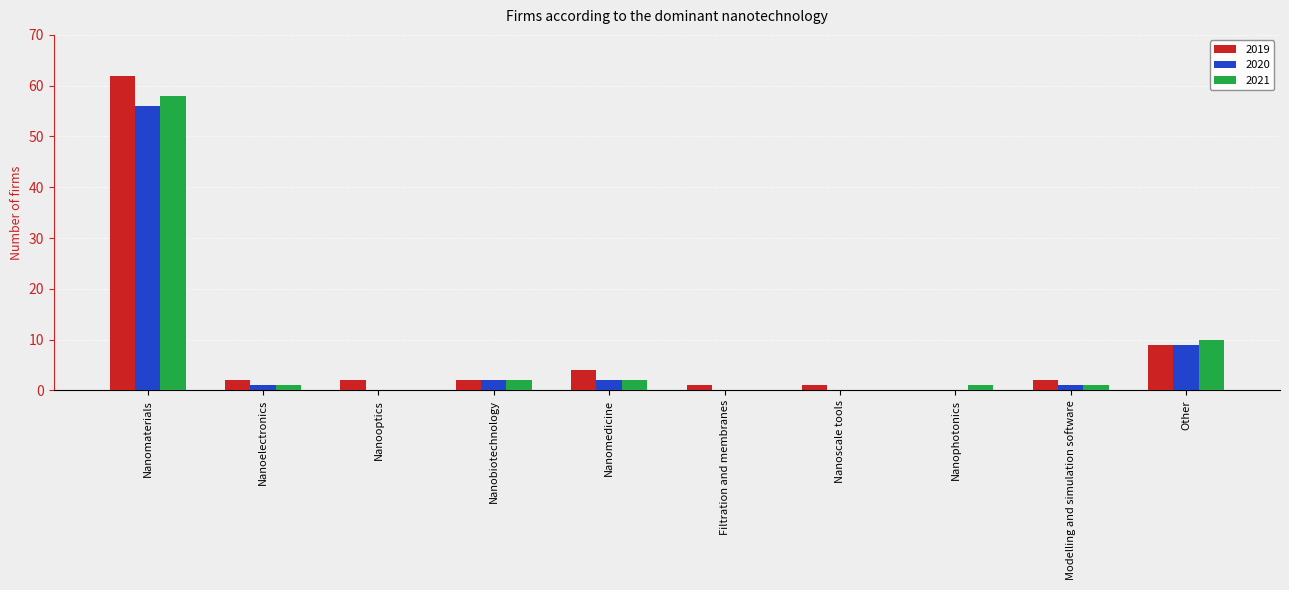

At which category is the sum across all series the highest?

Nanomaterials